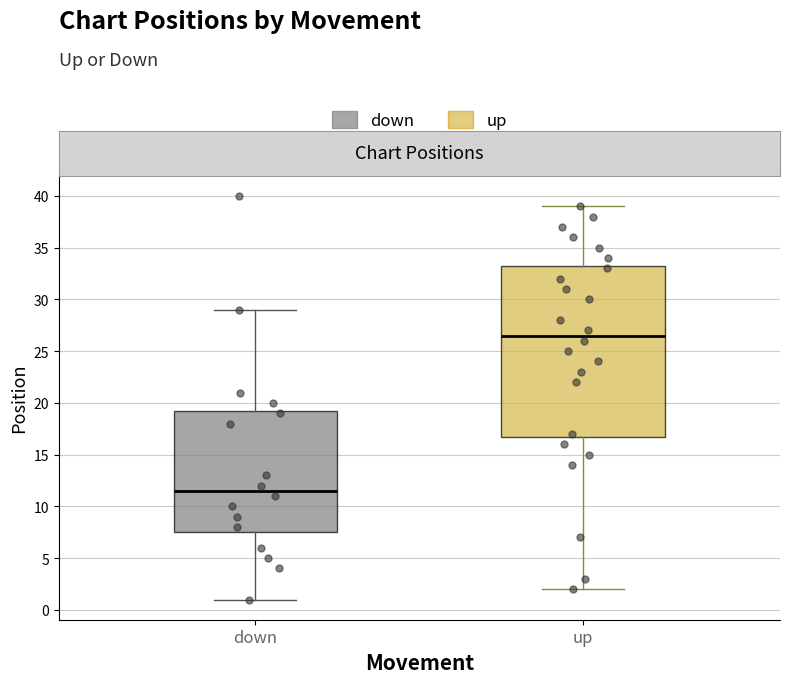

Reading left to right, transcribe this box plot: for each box, give where its median line is, the range the box spans, and where its two whiskers end, as read against the y-axis. The values are not printed on the chart, so give them approximately, as read against the axis.

down: median 11.5, box 7.5 to 19.5, whiskers 1.0 to 29.0
up: median 26.5, box 17.0 to 33.5, whiskers 2.0 to 39.0